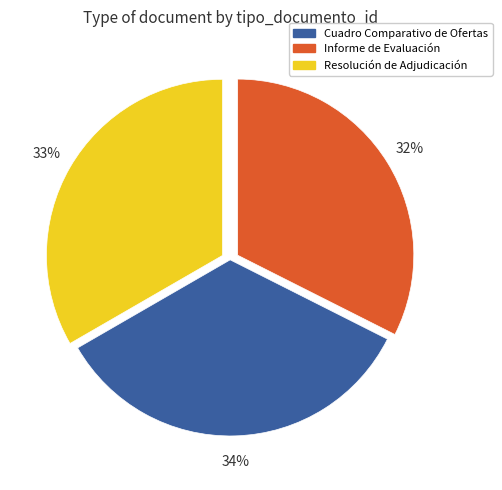

To the nearest percent, what portion does Resolución de Adjudicación represent?

33%